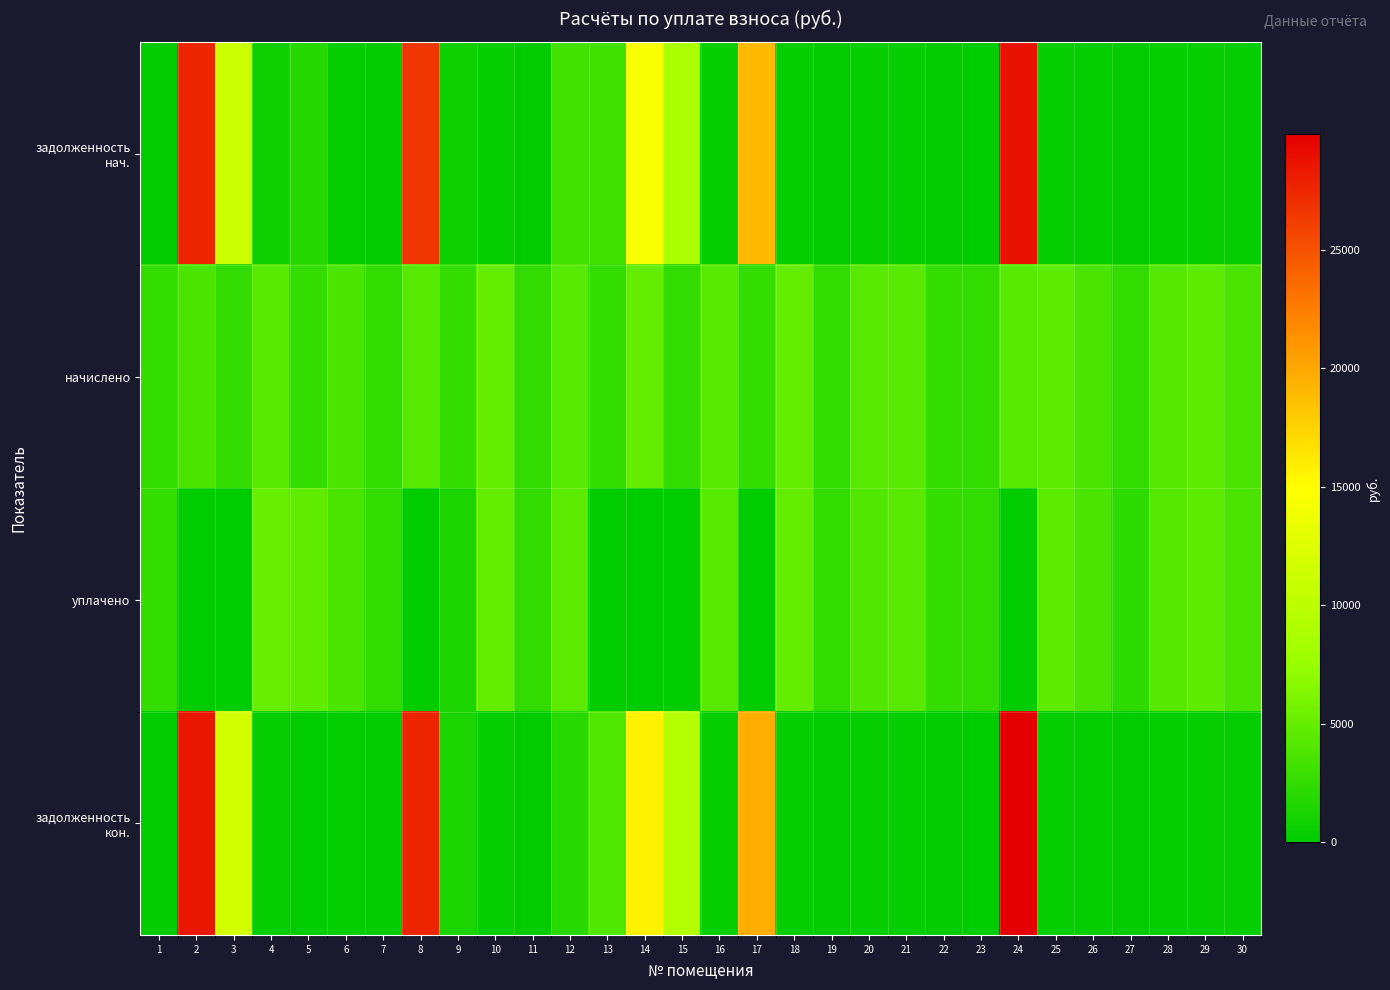

At how many categories does at least one series exceed 286?

30